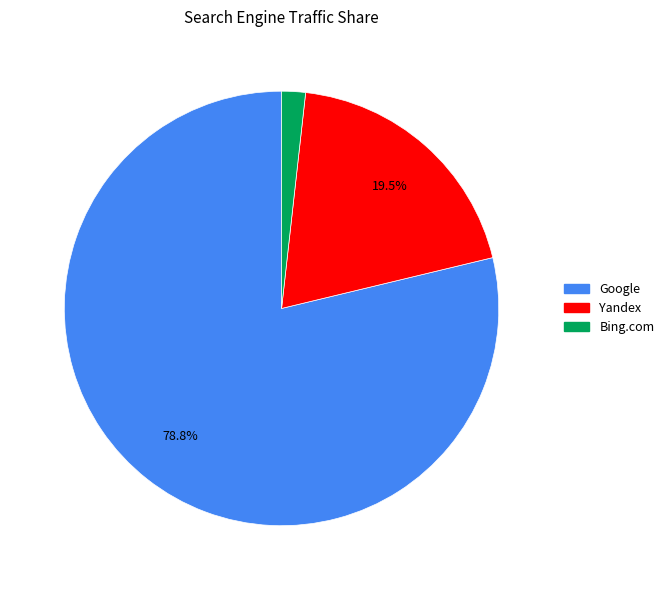

How much of the chart is everything except Yandex?

80.5%